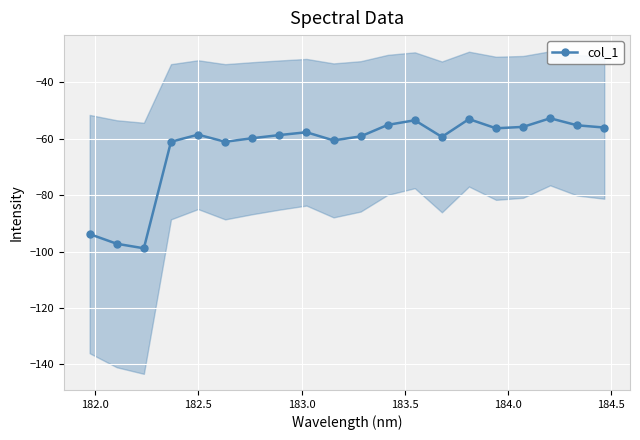

What is the value of the col_1 point at the 16th from the left?

-56.3